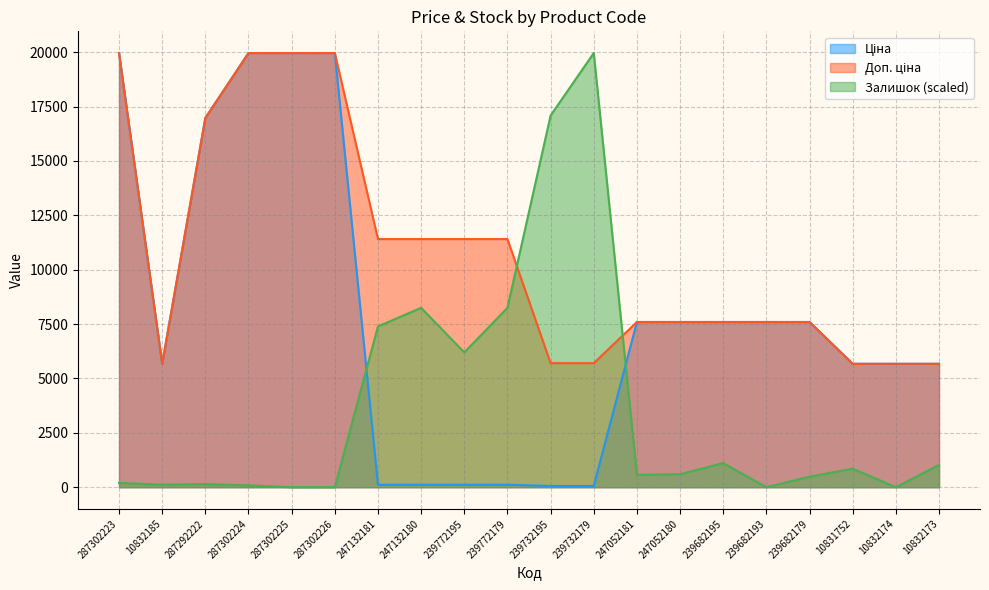

At which label does Залишок reach its peak?

239732179